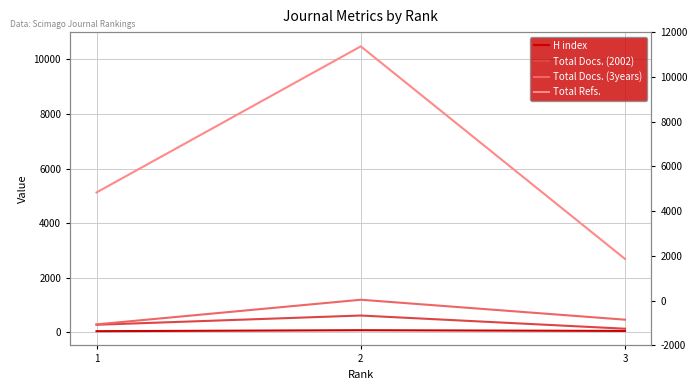

Reading left to right, extract all data points from this chart.

H index: 46	81	55
Total Docs. (2002): 281	619	136
Total Docs. (3years): 295	1197	467
Total Refs.: 5124	10473	2690